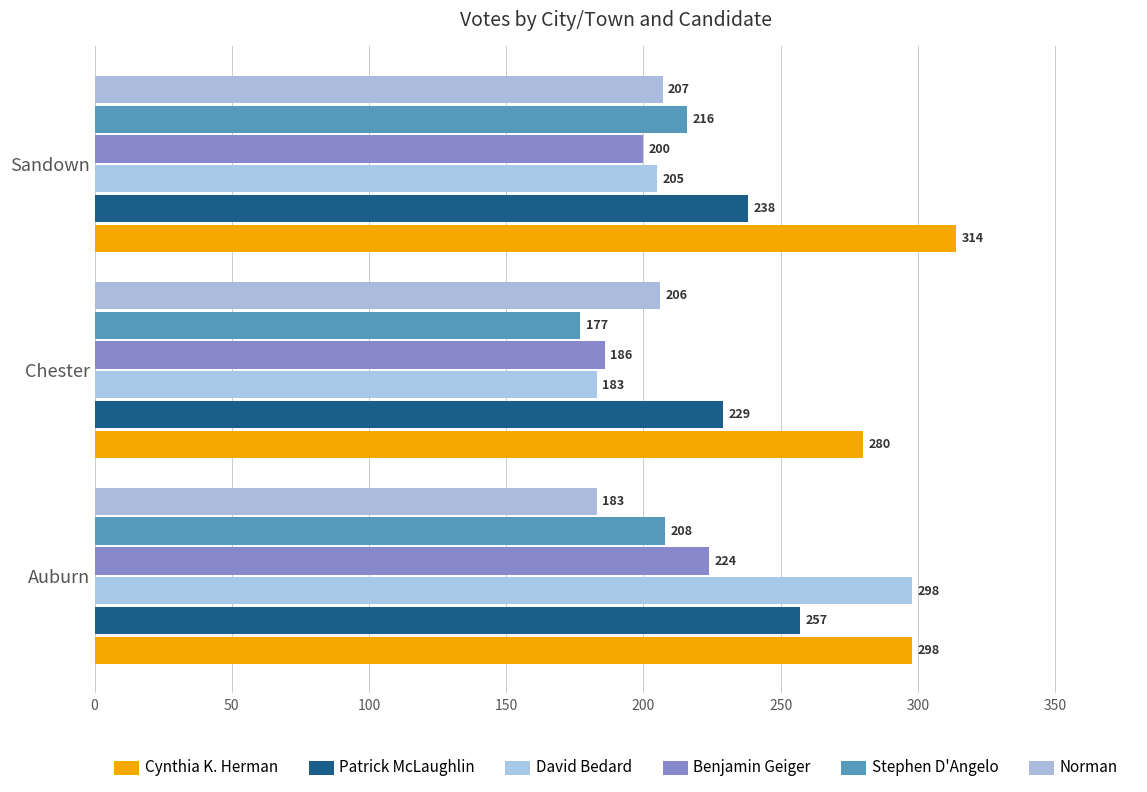

Which label corresponds to the smallest value in the chart?

Chester